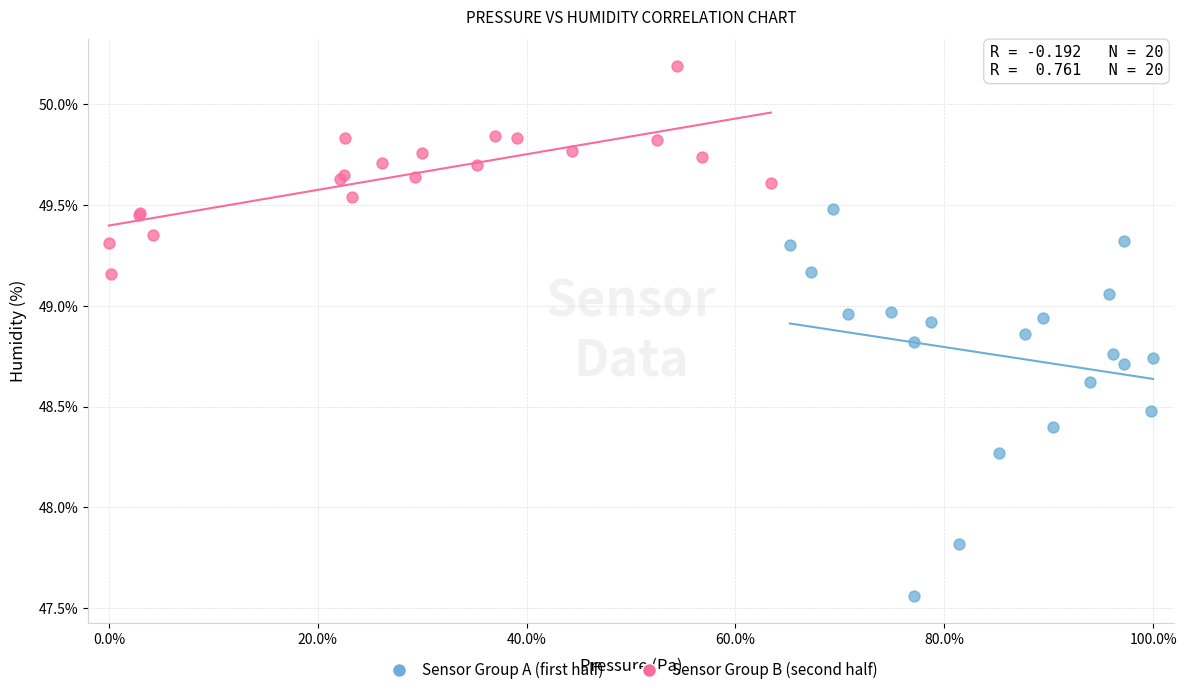

Which series has the largest Y range (max minus min)?

Sensor Group A (first half)